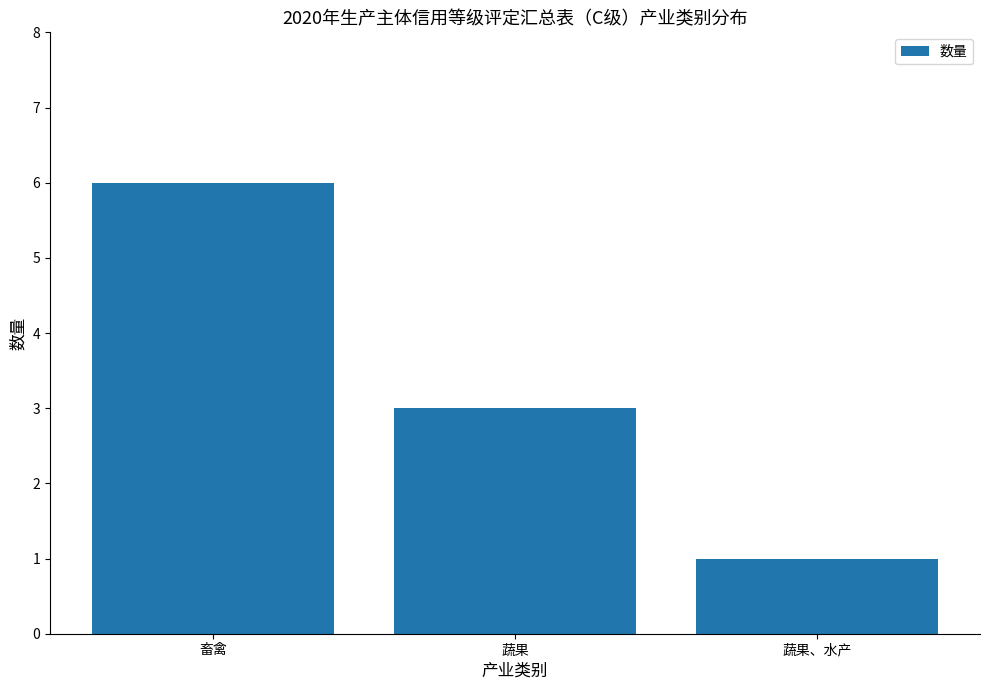

What position from the left is 蔬果?

2